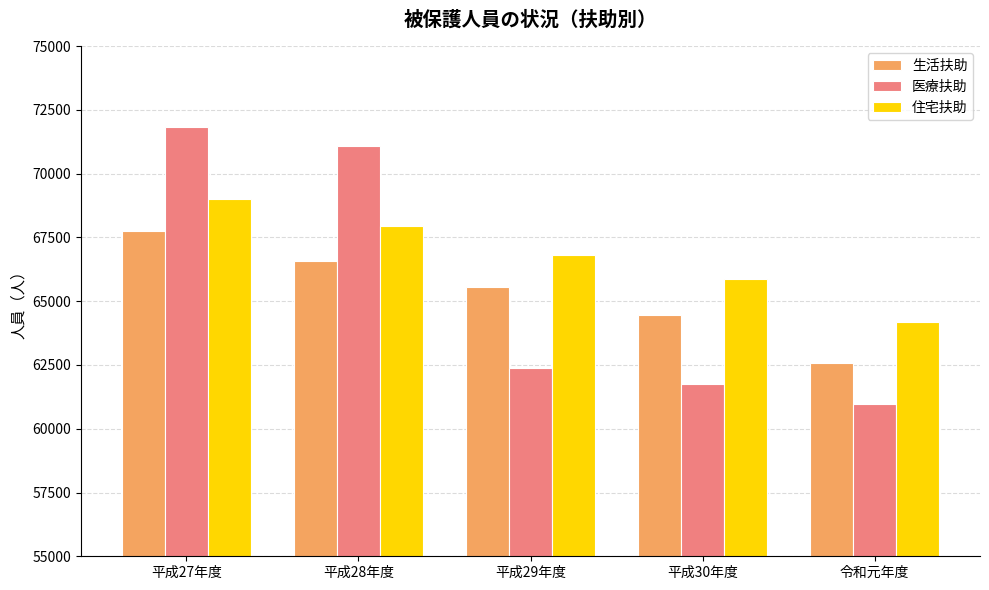

Reading left to right, what are all the values shown in this chart?

生活扶助: 67746	66574	65554	64474	62578
医療扶助: 71816	71080	62397	61773	60976
住宅扶助: 69006	67966	66809	65887	64171